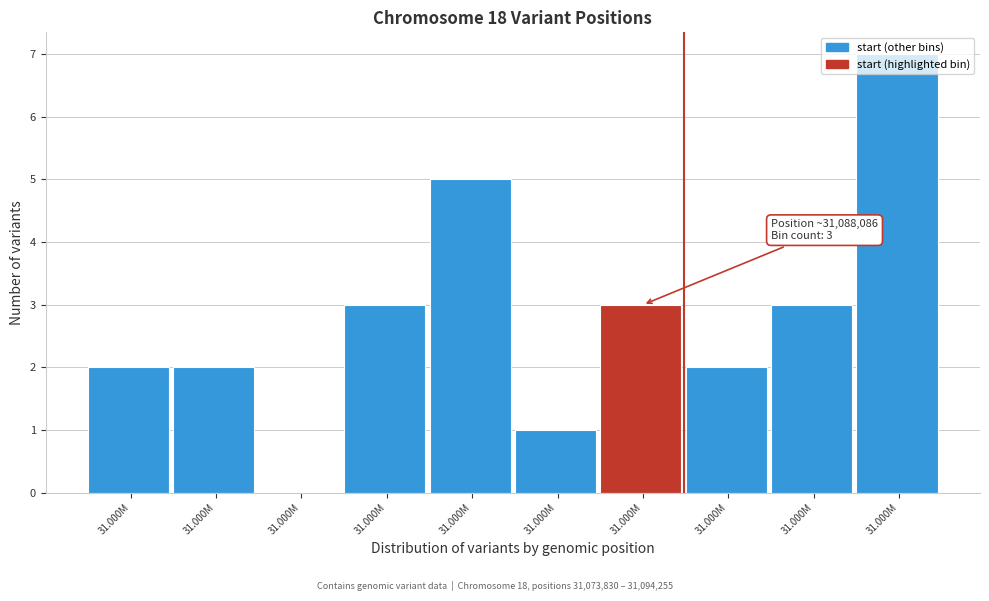

Are the bars horizontal?

No